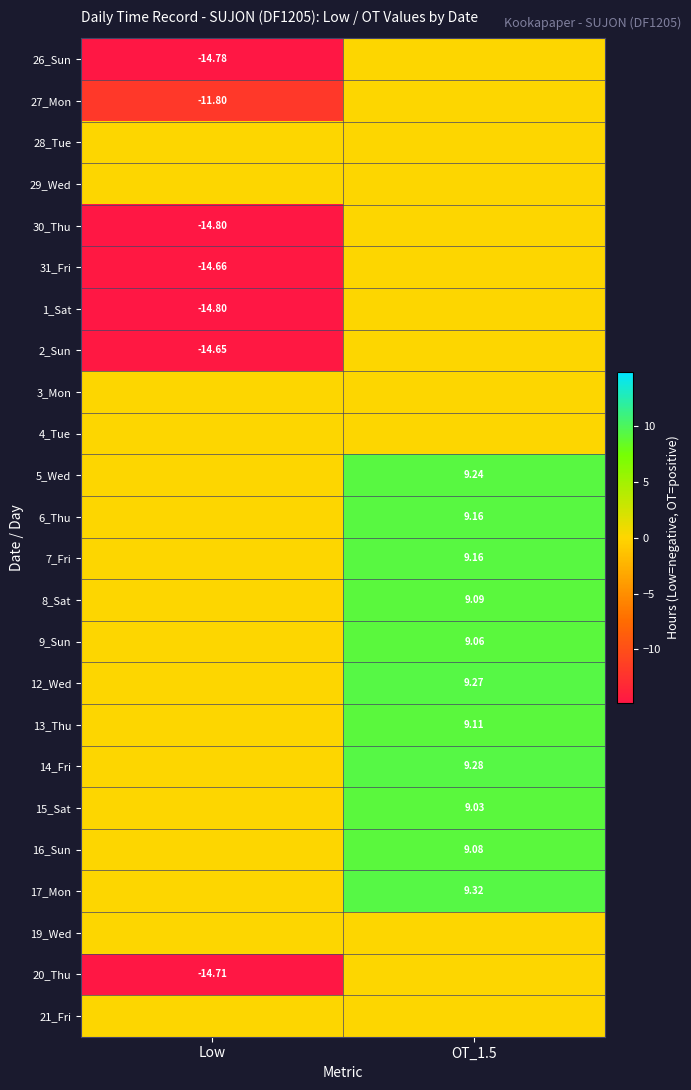

At which category is the sum across all series the highest?

OT_1.5